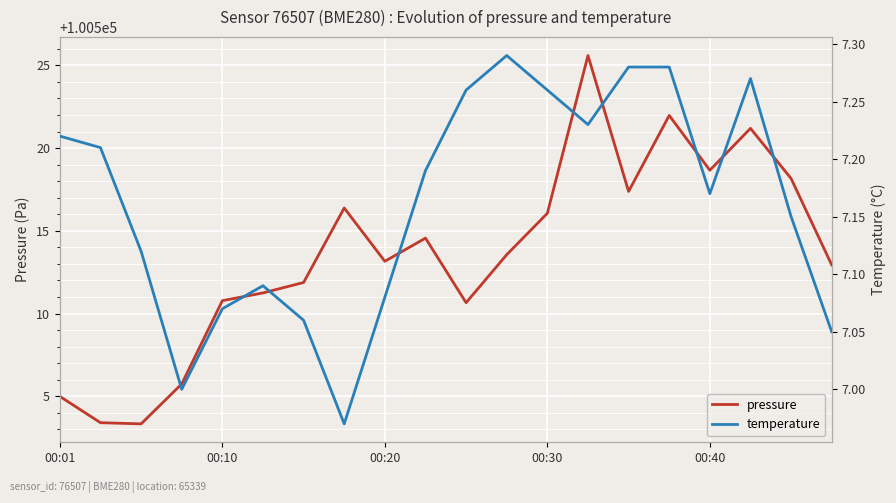

What is the approximate value of pressure at 17?

100521.2